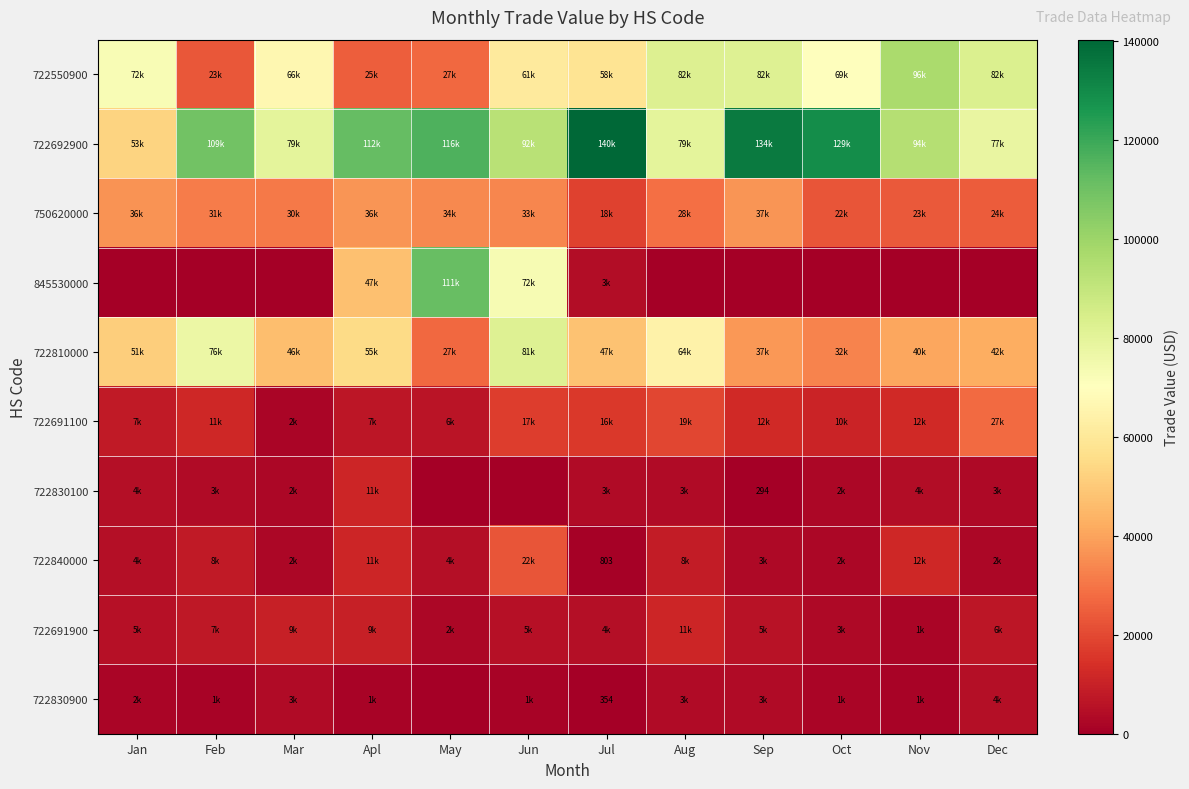

Is it true that 722840000 equals 406 at Jul?

False